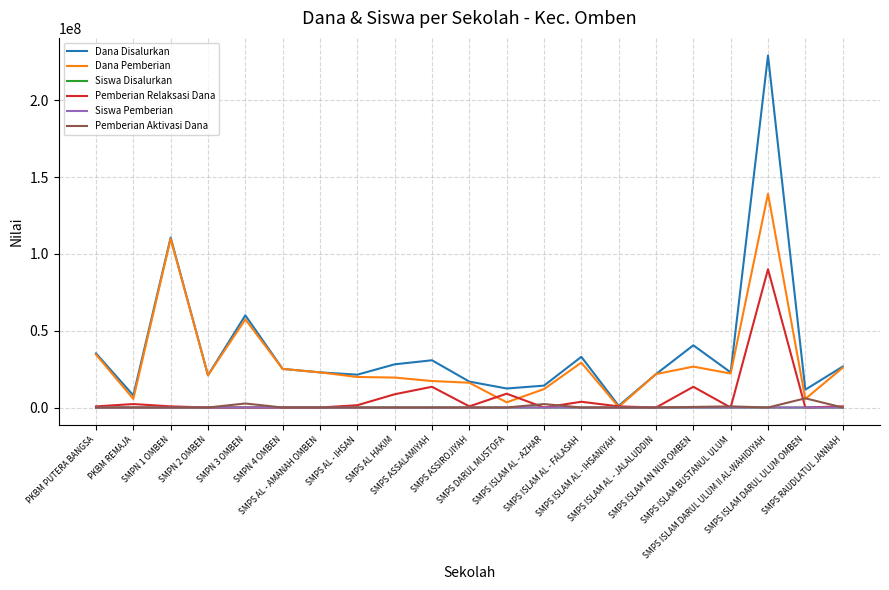

What is the sum of the Dana Disalurkan values at SMPN 4 OMBEN and SMPS ASSALAMIYAH?

55875000